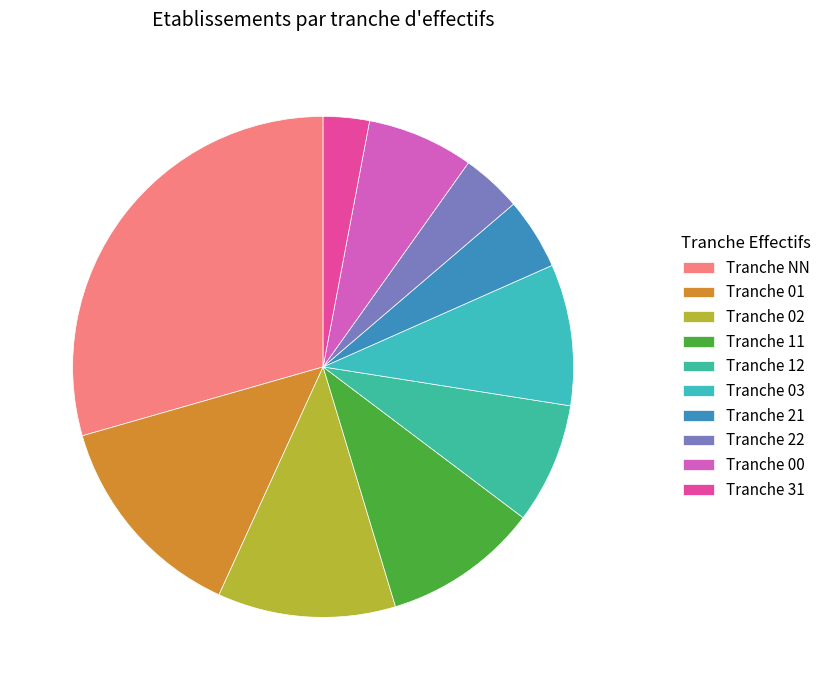

How many slices are in this pie chart?

10